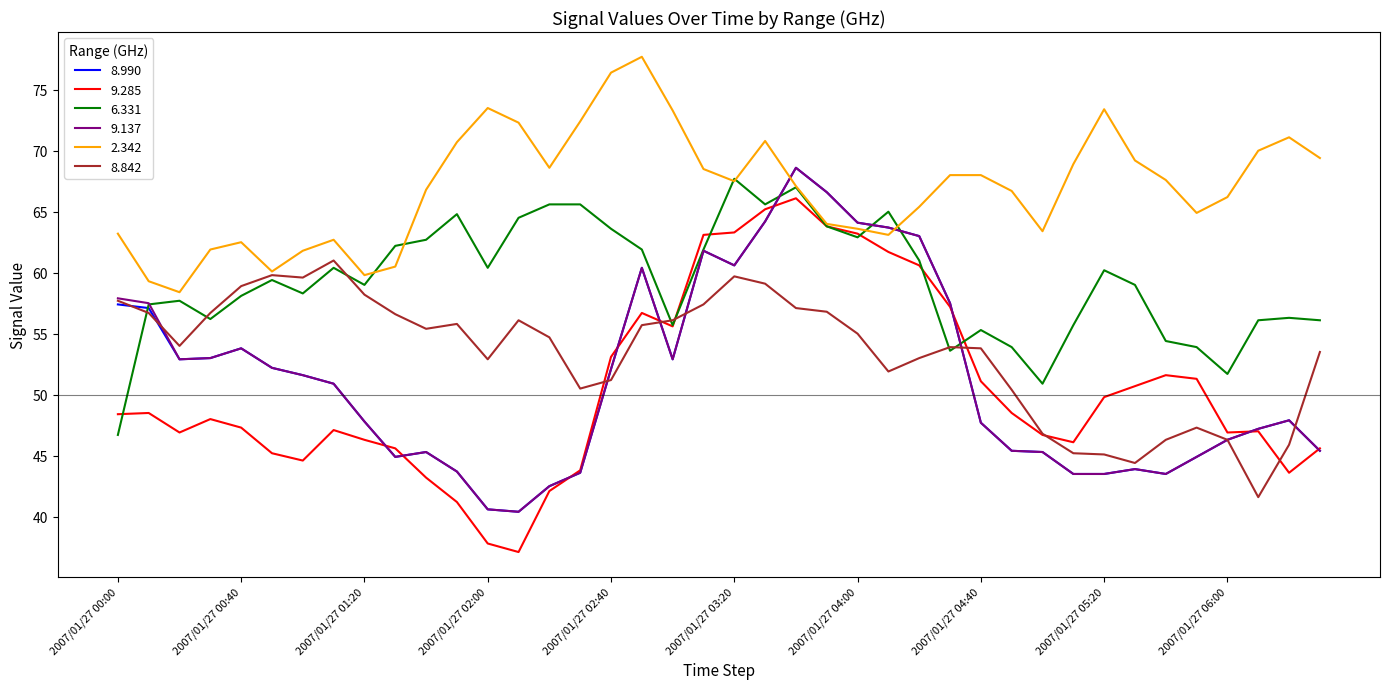

Which series has the largest total across all categories?

2.342